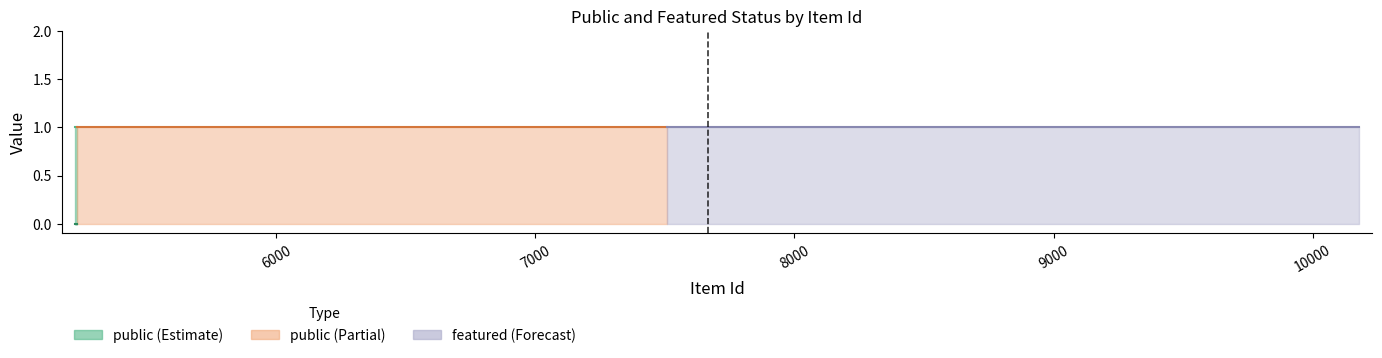

Rank the series by their maximum value, from highest to lowest.

public, featured